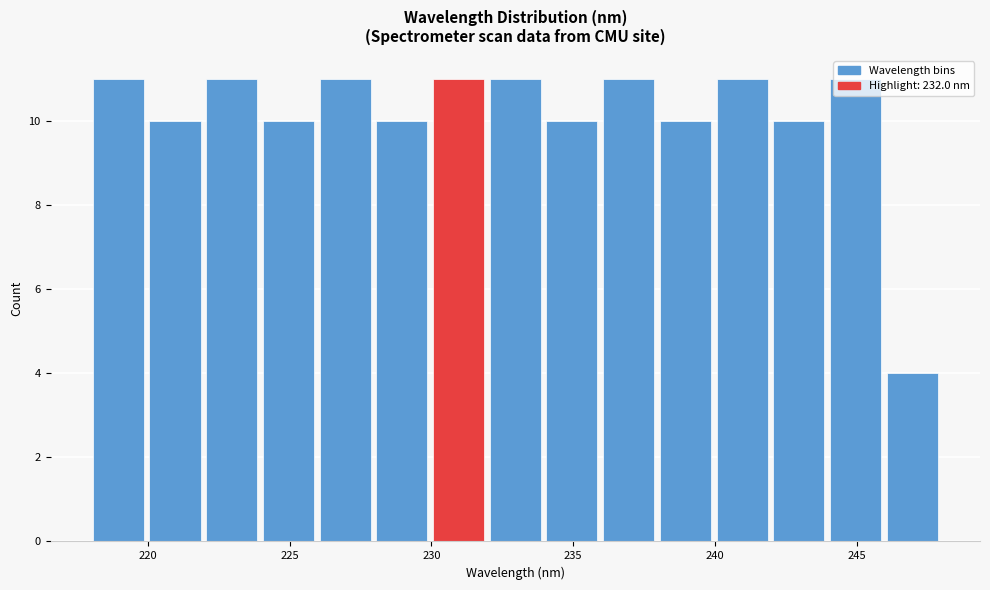

Reading left to right, transcribe this chart: for each bar, give the range it covers on the x-axis and its height. Neither the bar edges nor the heights are printed on the chart, so give them approximately, as read against the axes.

218 to 220: 11
220 to 222: 10
222 to 224: 11
224 to 226: 10
226 to 228: 11
228 to 230: 10
230 to 232: 11
232 to 234: 11
234 to 236: 10
236 to 238: 11
238 to 240: 10
240 to 242: 11
242 to 244: 10
244 to 246: 11
246 to 248: 4